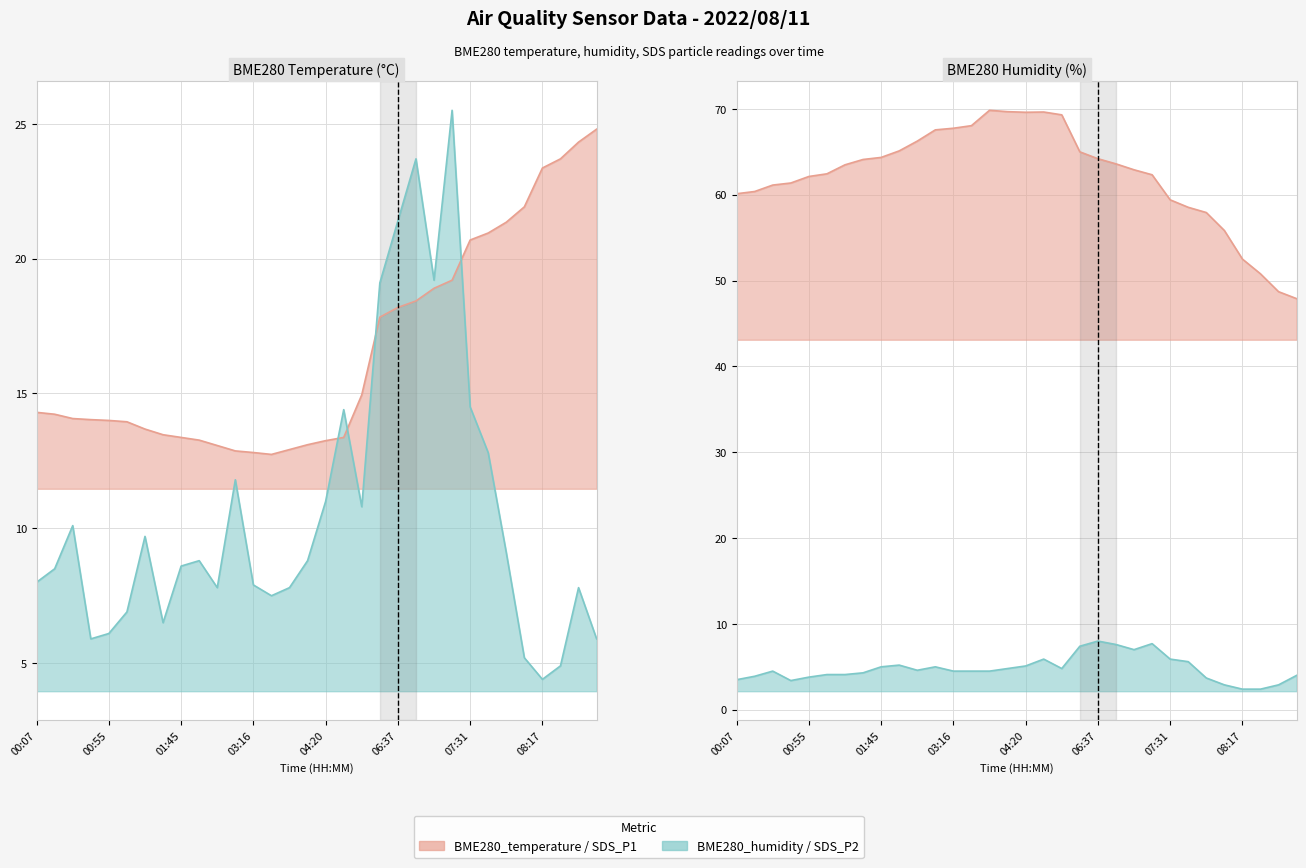

Reading left to right, extract all data points from this chart.

BME280_temperature: 14.3	14.2	14.1	14.0	14.0	13.9	13.7	13.5	13.4	13.3	13.1	12.9	12.8	12.7	12.9	13.1	13.2	13.4	14.9	17.8	18.2	18.4	18.9	19.2	20.7	20.9	21.4	21.9	23.4	23.7	24.3	24.8
BME280_humidity: 60.1	60.4	61.1	61.4	62.1	62.4	63.5	64.1	64.3	65.1	66.2	67.5	67.7	68.0	69.8	69.7	69.6	69.6	69.3	65.0	64.2	63.6	62.9	62.3	59.4	58.5	57.9	55.8	52.5	50.8	48.7	47.9
SDS_P1: 8.0	8.5	10.1	5.9	6.1	6.9	9.7	6.5	8.6	8.8	7.8	11.8	7.9	7.5	7.8	8.8	11.0	14.4	10.8	19.1	21.4	23.7	19.2	25.5	14.5	12.8	9.1	5.2	4.4	4.9	7.8	5.9
SDS_P2: 3.5	3.9	4.5	3.4	3.8	4.1	4.1	4.3	5.0	5.2	4.6	5.0	4.5	4.5	4.5	4.8	5.1	5.9	4.8	7.4	8.0	7.6	7.0	7.7	5.9	5.6	3.7	2.9	2.4	2.4	2.9	4.0